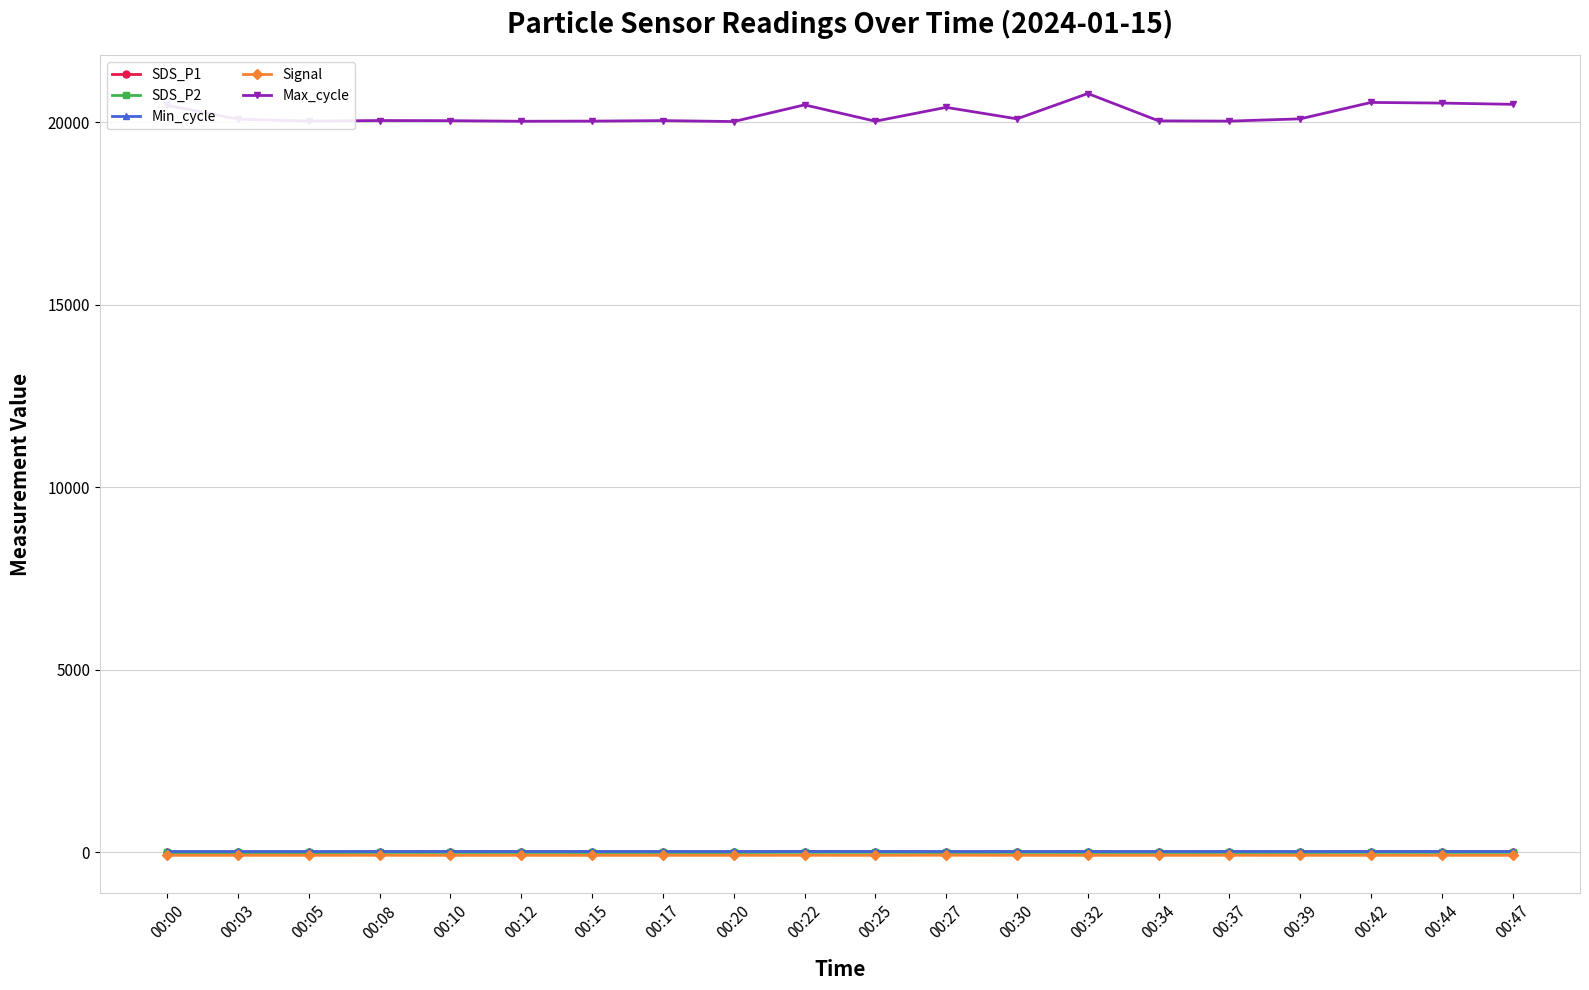

The value of Max_cycle at 00:44 is 13474.3. True or false?

False